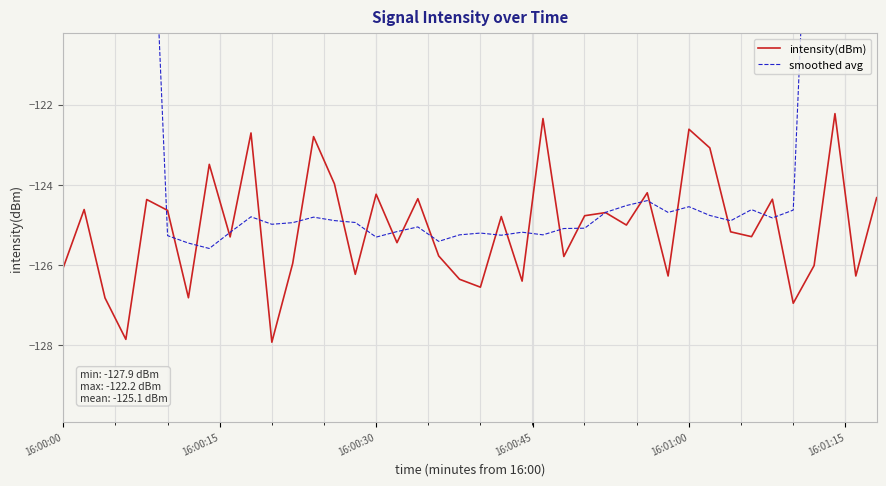

How many data points does each series have?

40